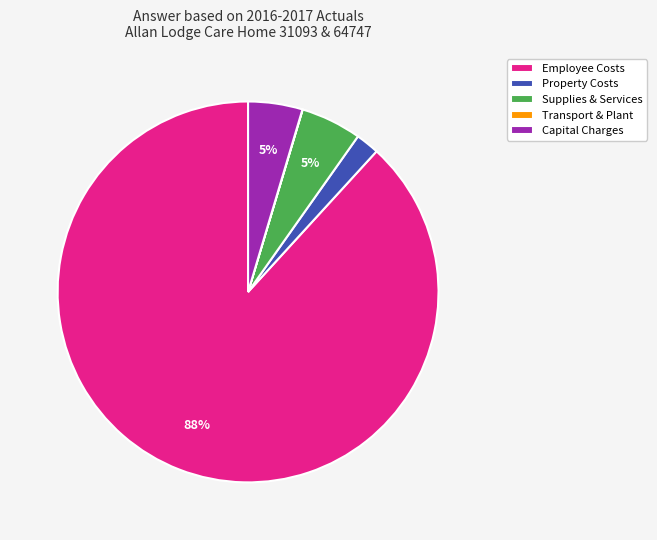

The Supplies & Services slice represents 13% of the pie. True or false?

False